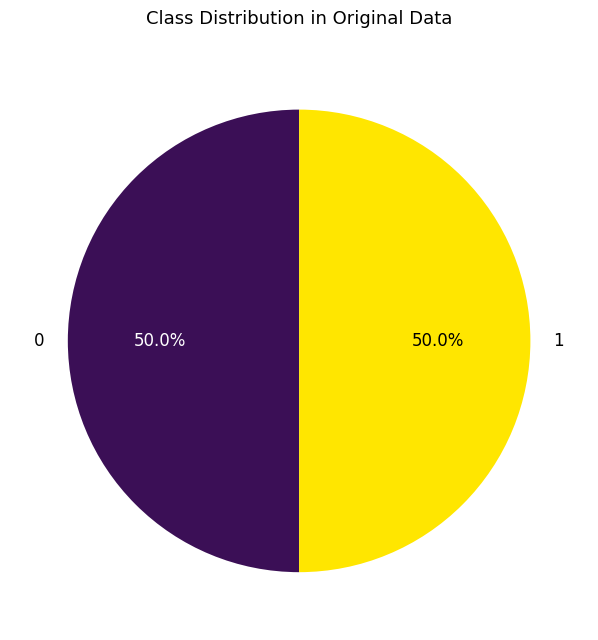

What is the ratio of the value at 1 to the value at 0?

1.0